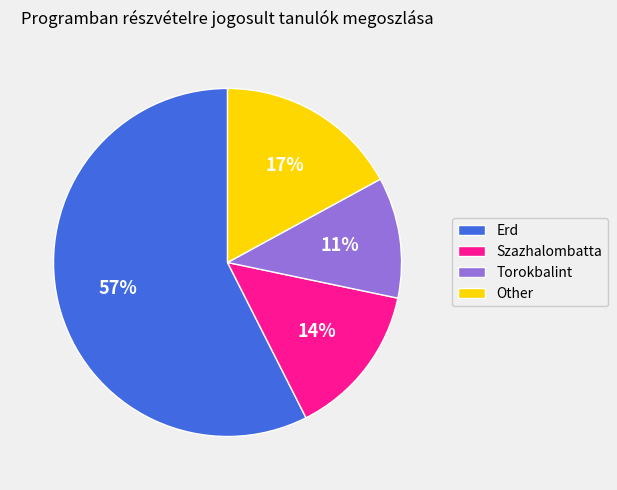

Approximately how many times larger is the value at Other compared to Szazhalombatta?

1.2